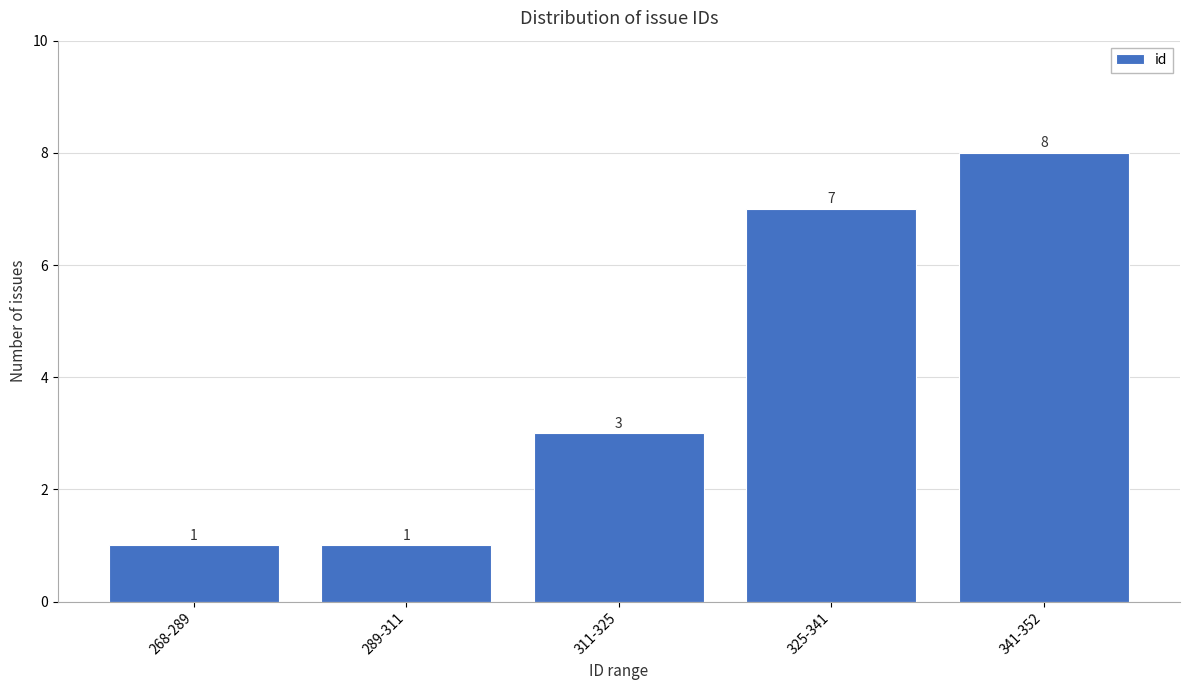

Reading left to right, what are all the values shown in this chart?

268-289=1	289-311=1	311-325=3	325-341=7	341-352=8